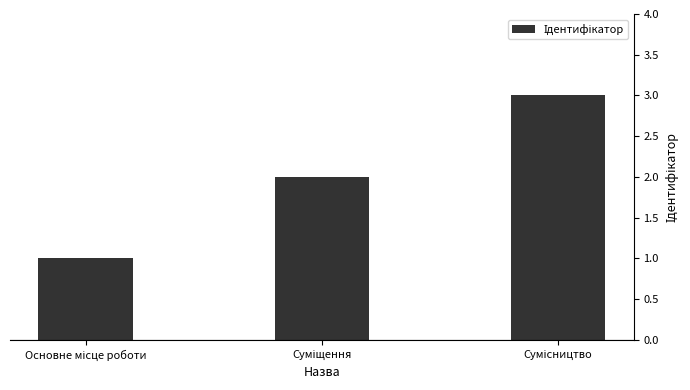

What is the maximum value shown in the chart?

3